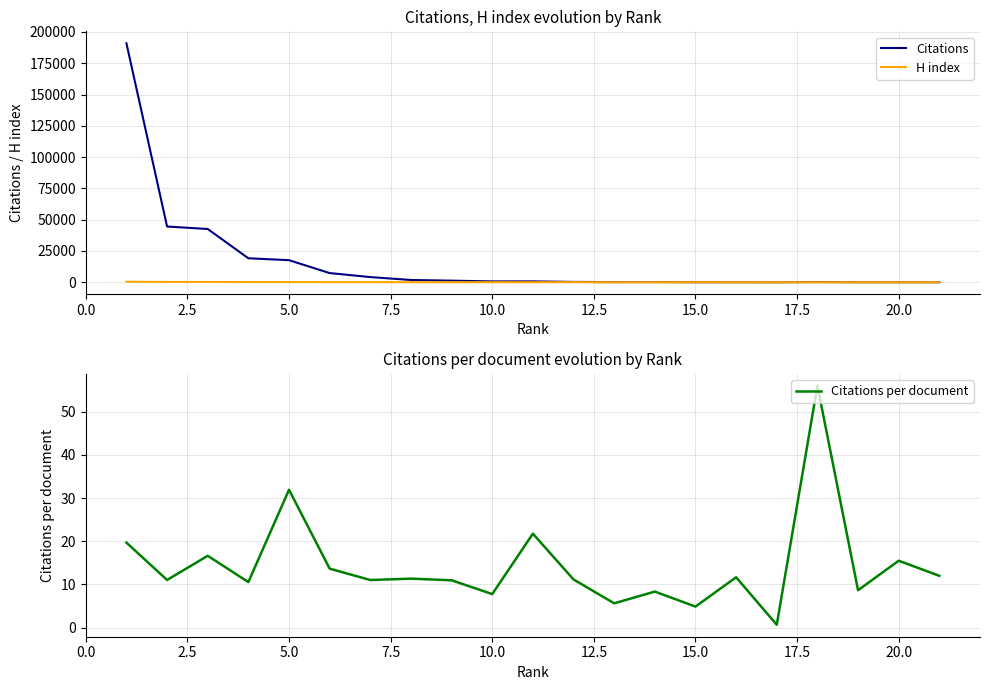

What is the highest value of the Citations per document series?

56.0